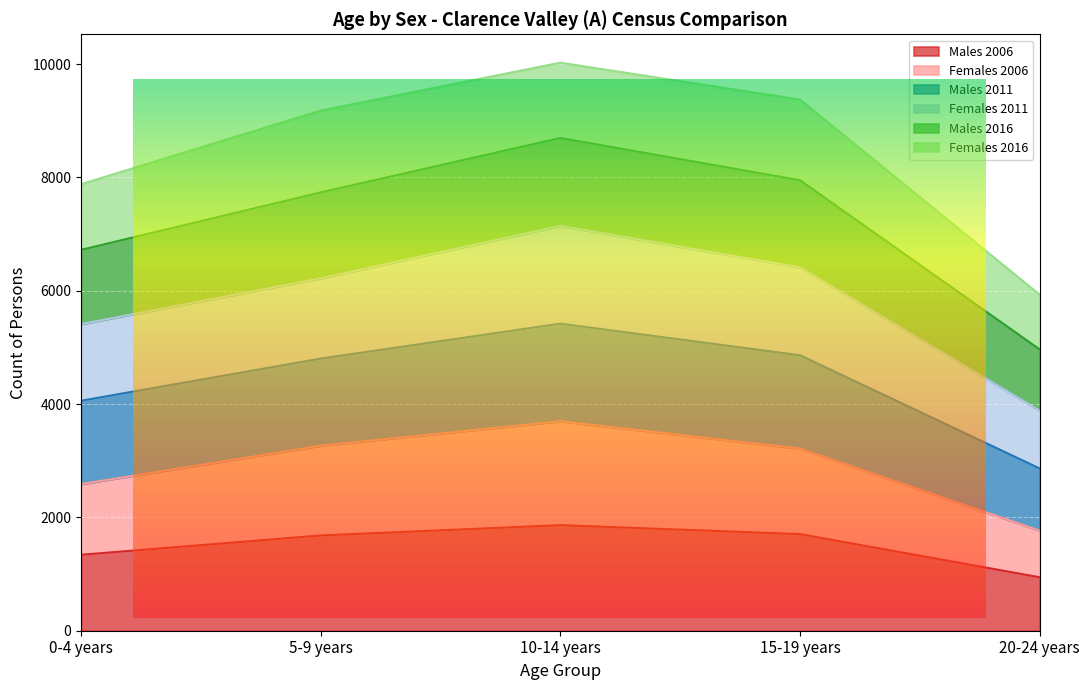

What is the total value across all series at 0-4 years?

17217